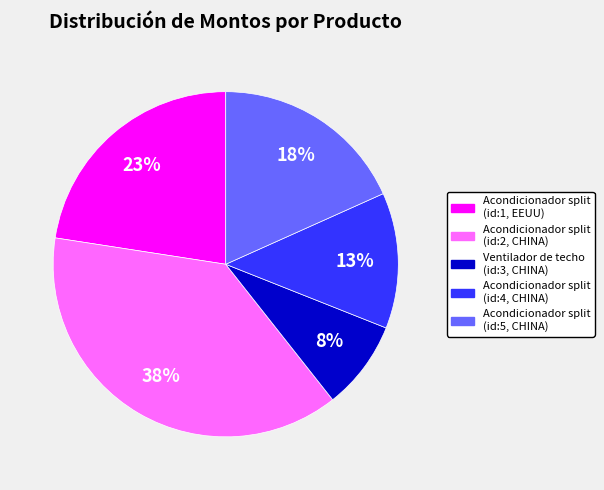

How many segments does this pie chart have?

5